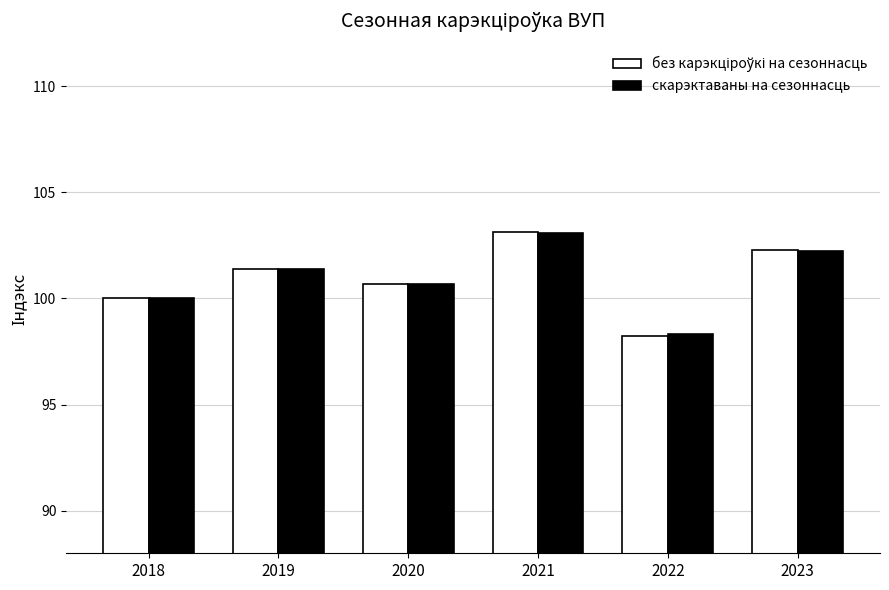

True or false: скарэктаваны на сезоннасць has a value of 143.1 at 2018.

False